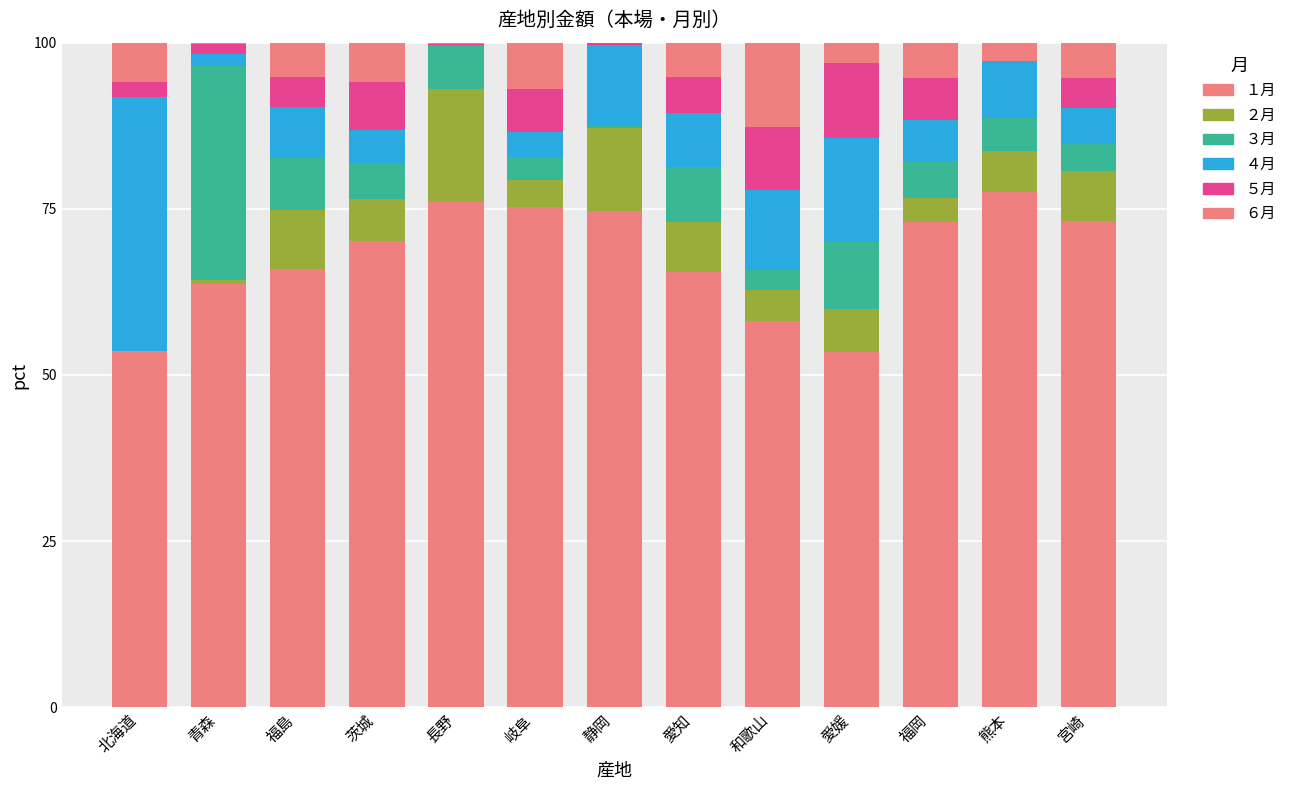

What is the label of the 11th bar from the left?

福岡